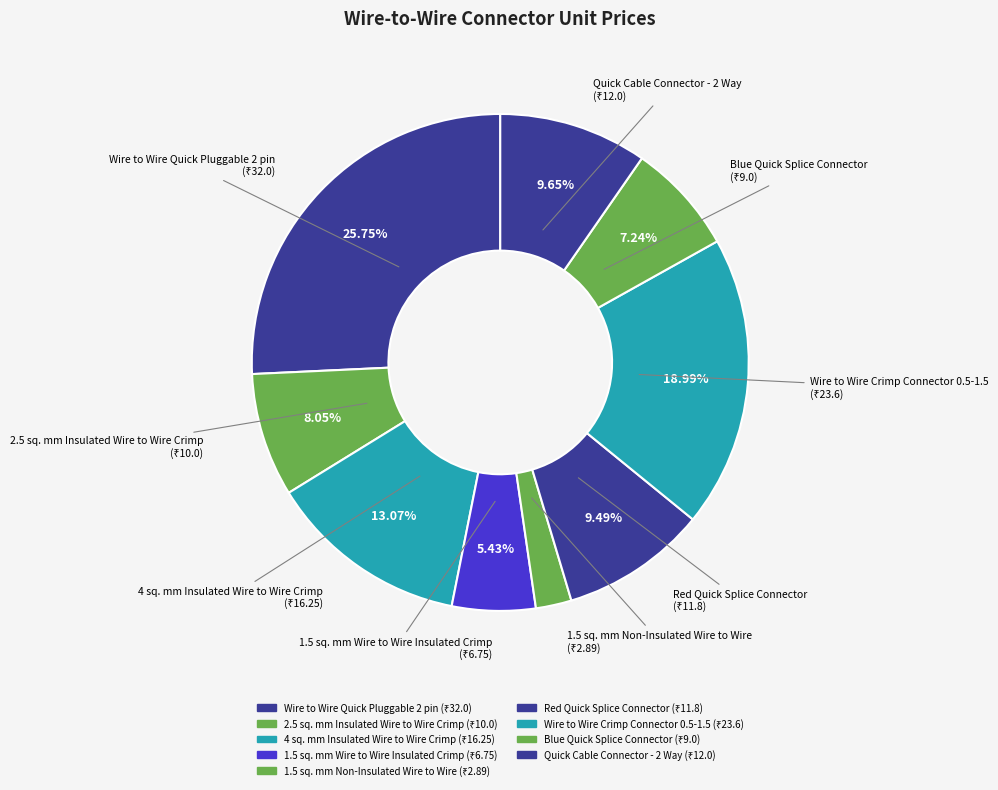

How many segments does this pie chart have?

9